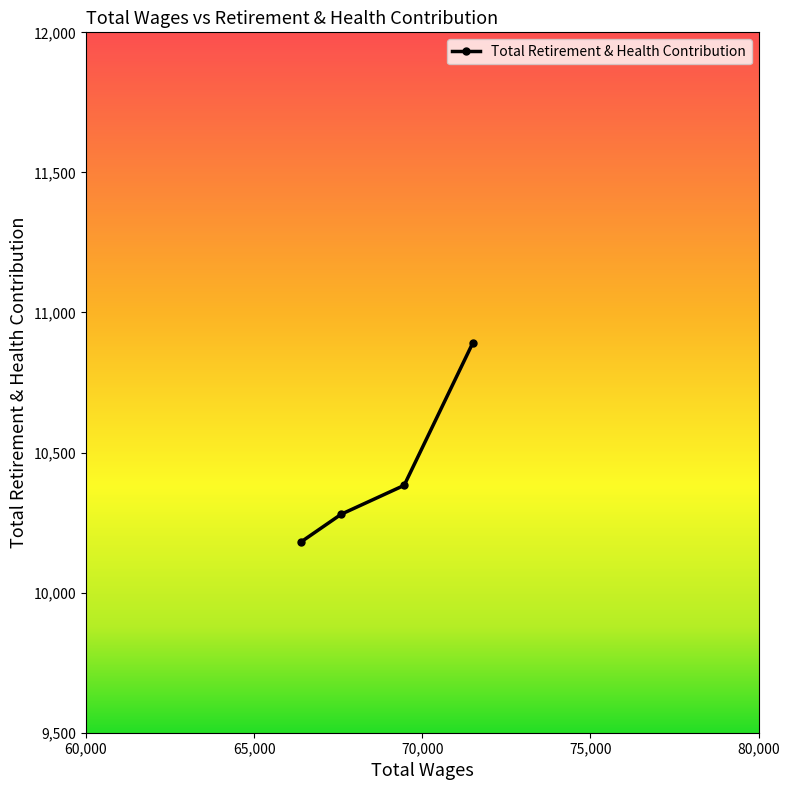

The value at 69461.0 is 10383. True or false?

True